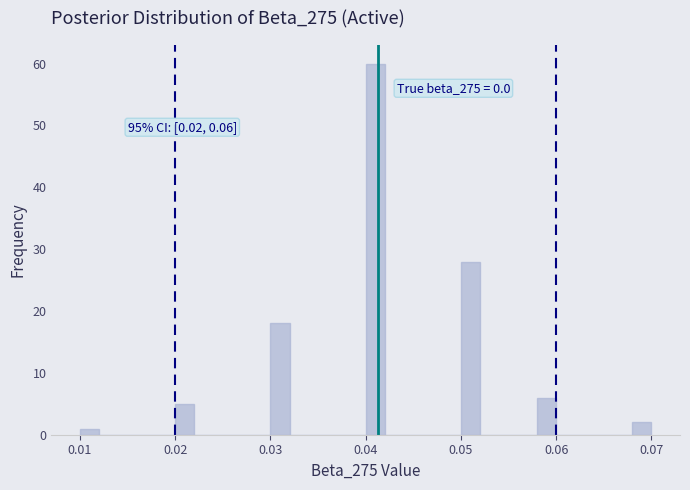

Around what value on the x-axis is the tallest bar? Give the approximate position of its centre, as read against the axis.

0.041